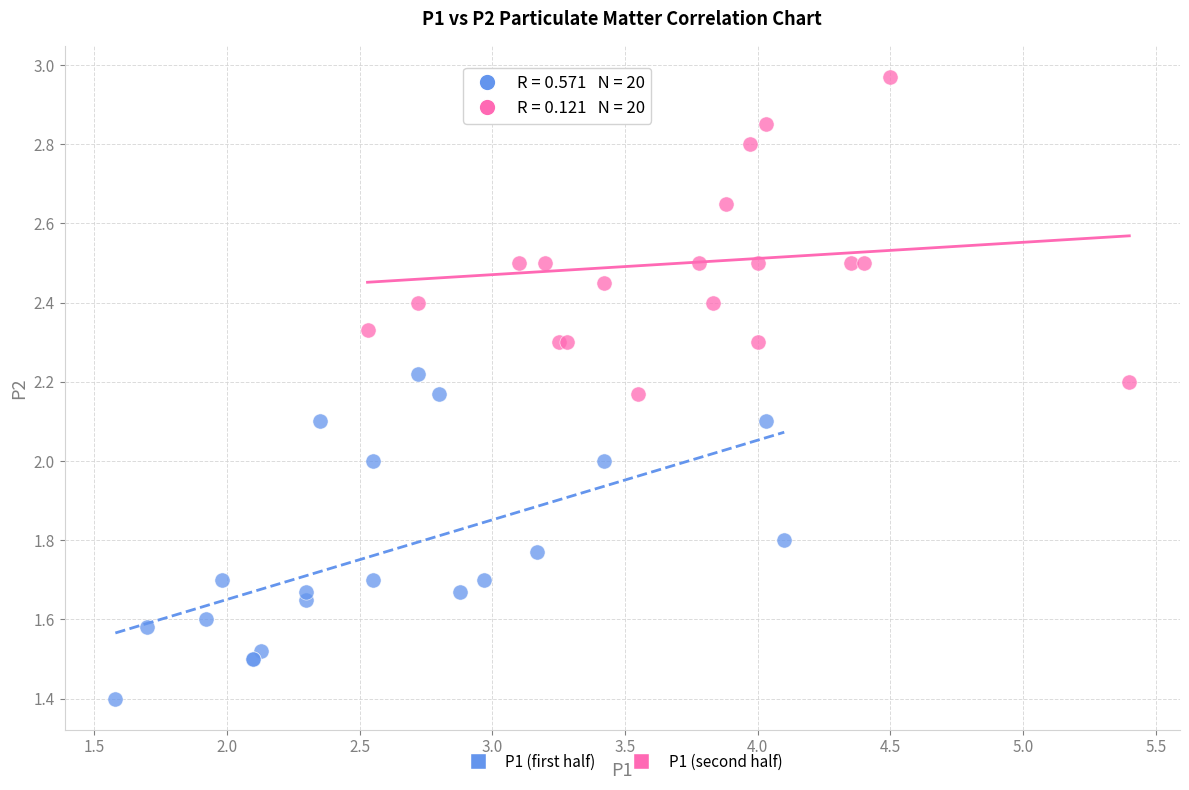

Which series contains the lowest Y value?

P1 (first half)